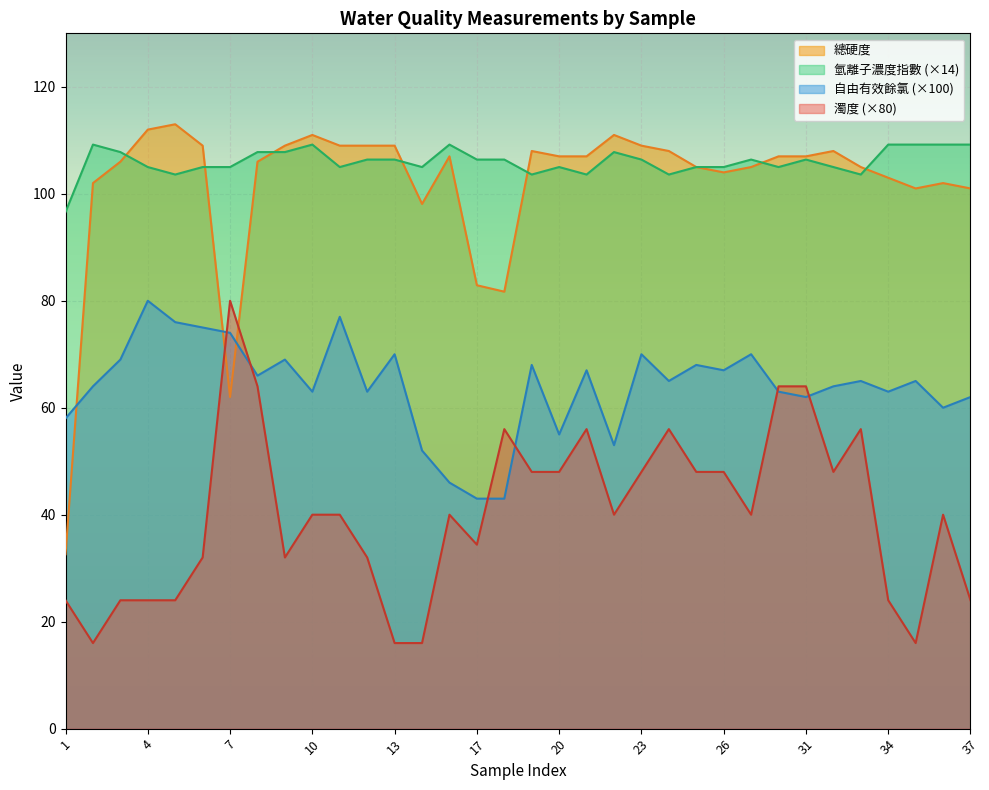

At which category does 濁度 reach its first local valley?

2